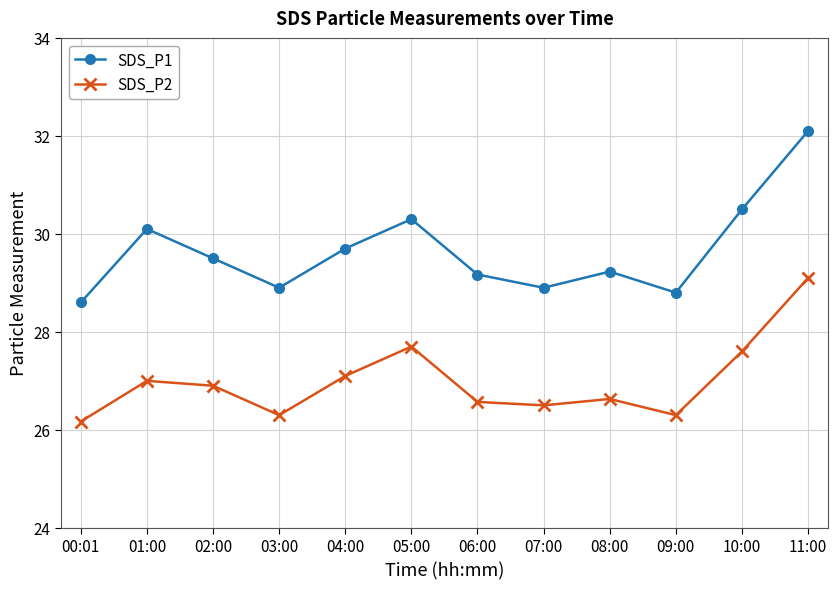

In SDS_P1, how many points are lower than both neighbors (excluding endpoints)?

3